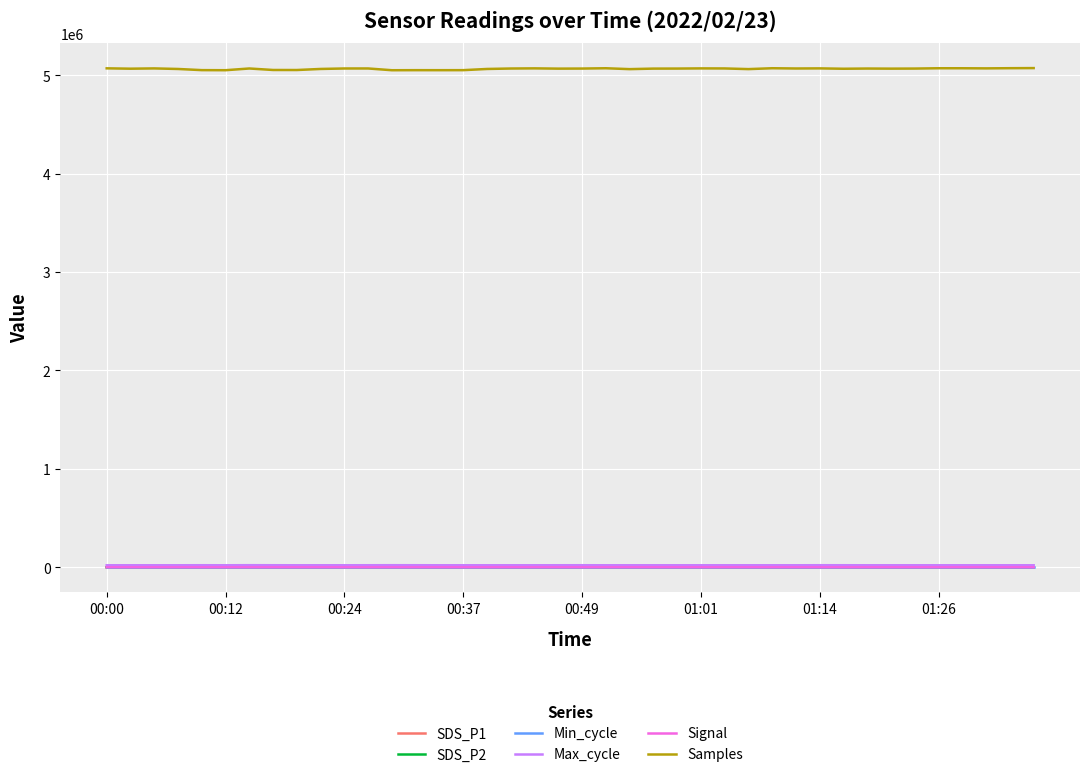

How many lines are shown in the chart?

6